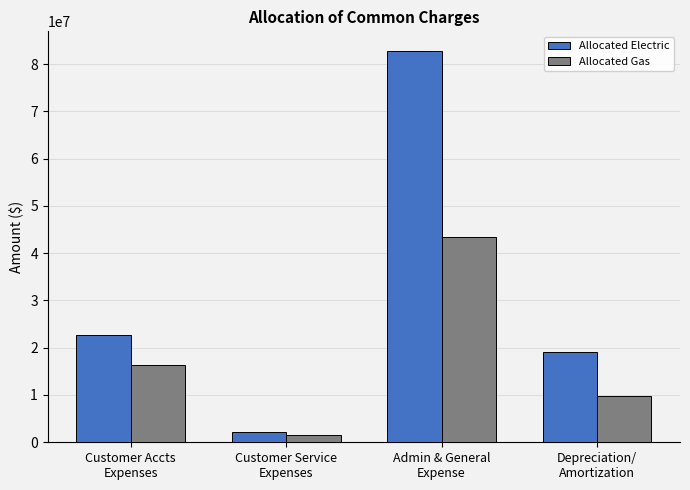

What is the difference between the second highest and second lowest values in the Allocated Gas series?

6570109.6